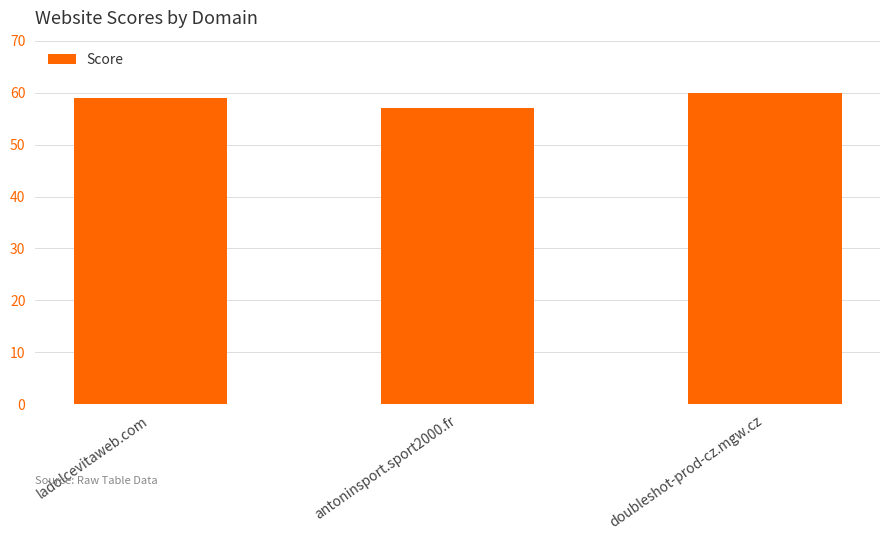

What is the change in value from ladolcevitaweb.com to antoninsport.sport2000.fr?

-2